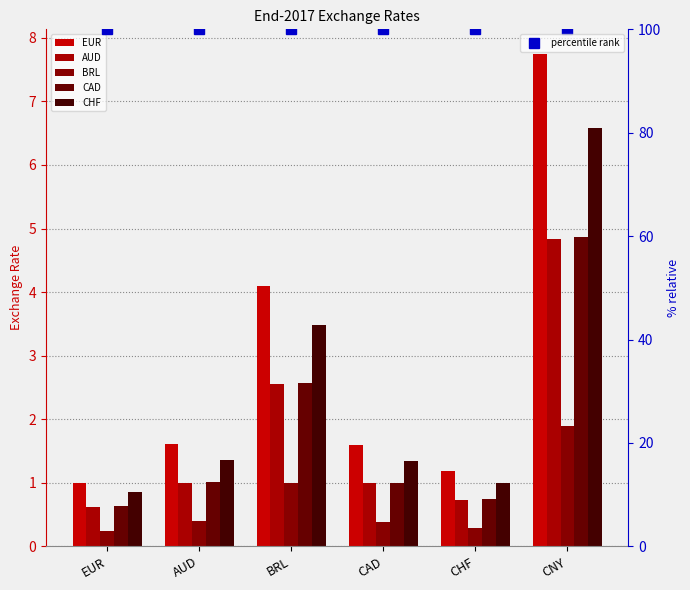

Rank the categories by CAD value from lowest to highest.

EUR, CHF, CAD, AUD, BRL, CNY